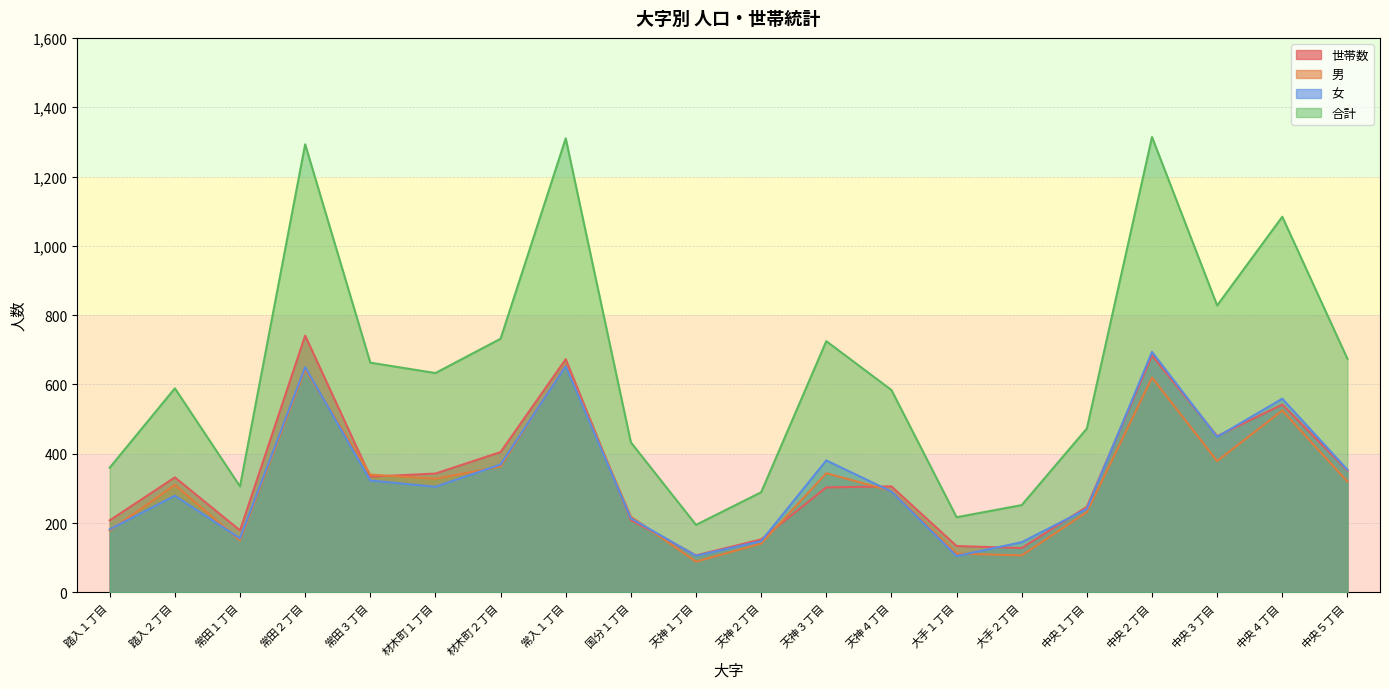

True or false: 世帯数 and 男 intersect in this chart.

True